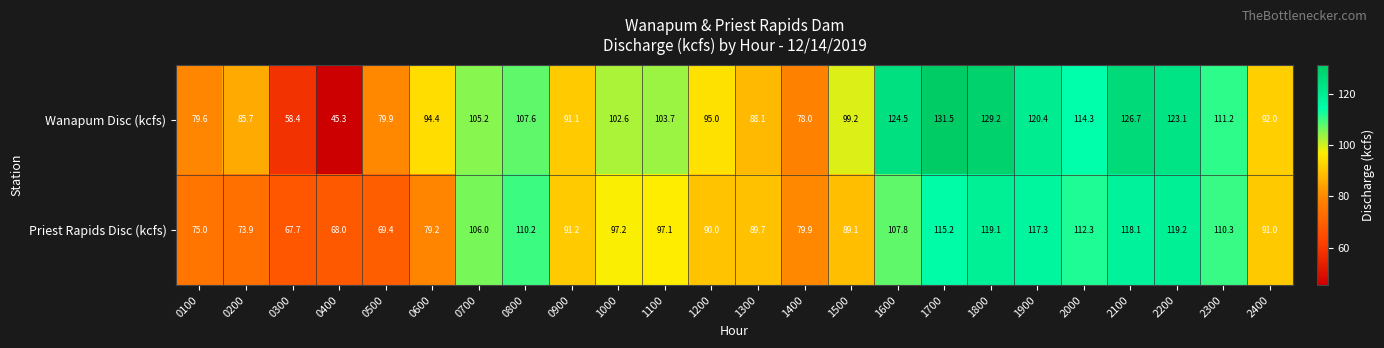

Which series has the widest spread of values?

Wanapum Disc (kcfs)